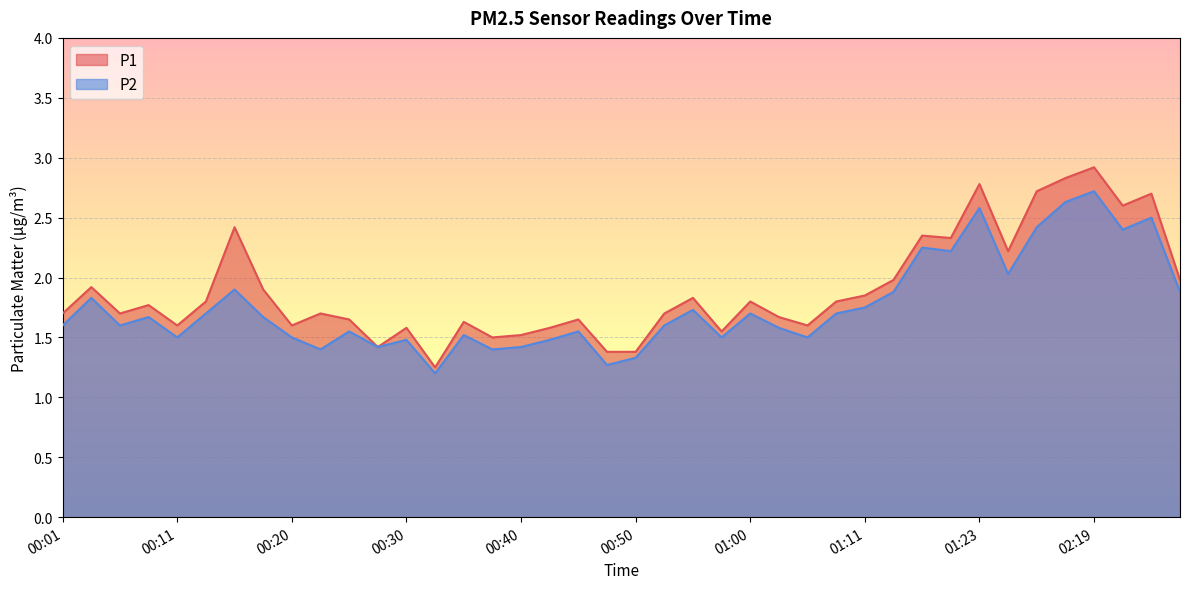

True or false: P1 and P2 cross at least once.

False